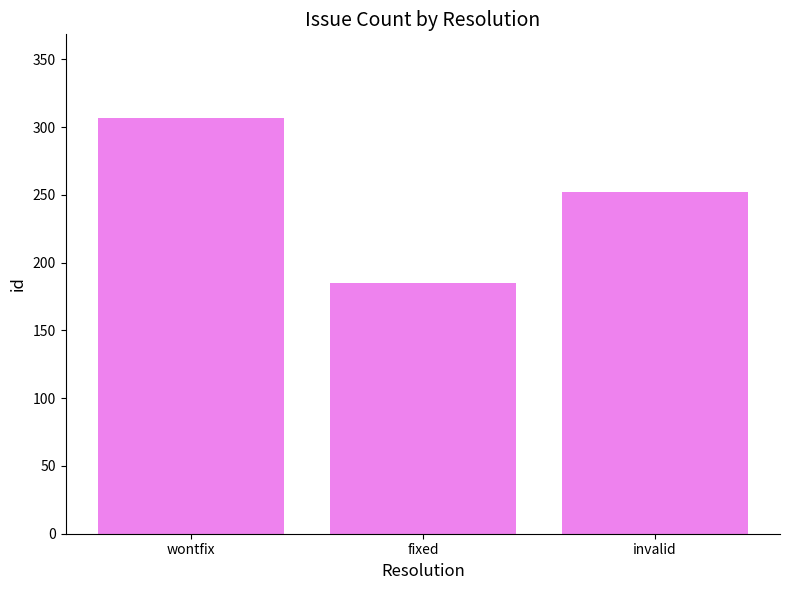

True or false: the data shows 76 at fixed.

False